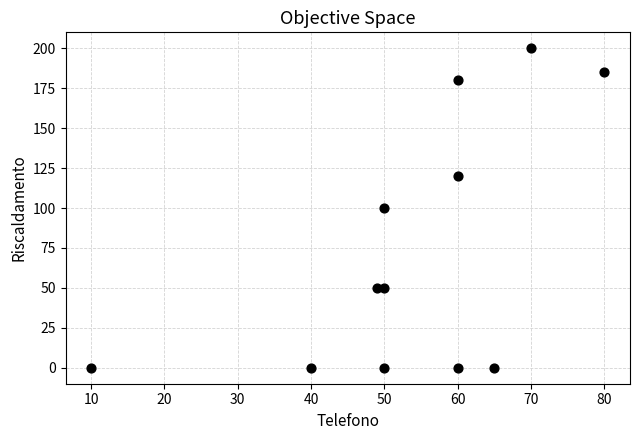

What is the average Y value?

74